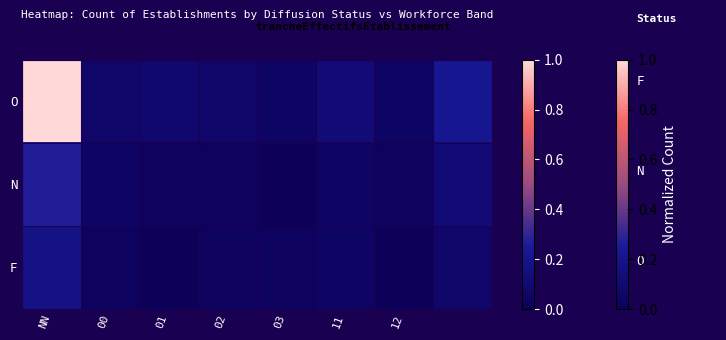

Reading right to left, transcribe all the data shown in this chart.

O: 0.2	0.0	0.1	0.0	0.1	0.1	0.1	1.0
N: 0.1	0.0	0.0	0.0	0.0	0.0	0.0	0.3
F: 0.1	0.0	0.0	0.0	0.0	0.0	0.0	0.2